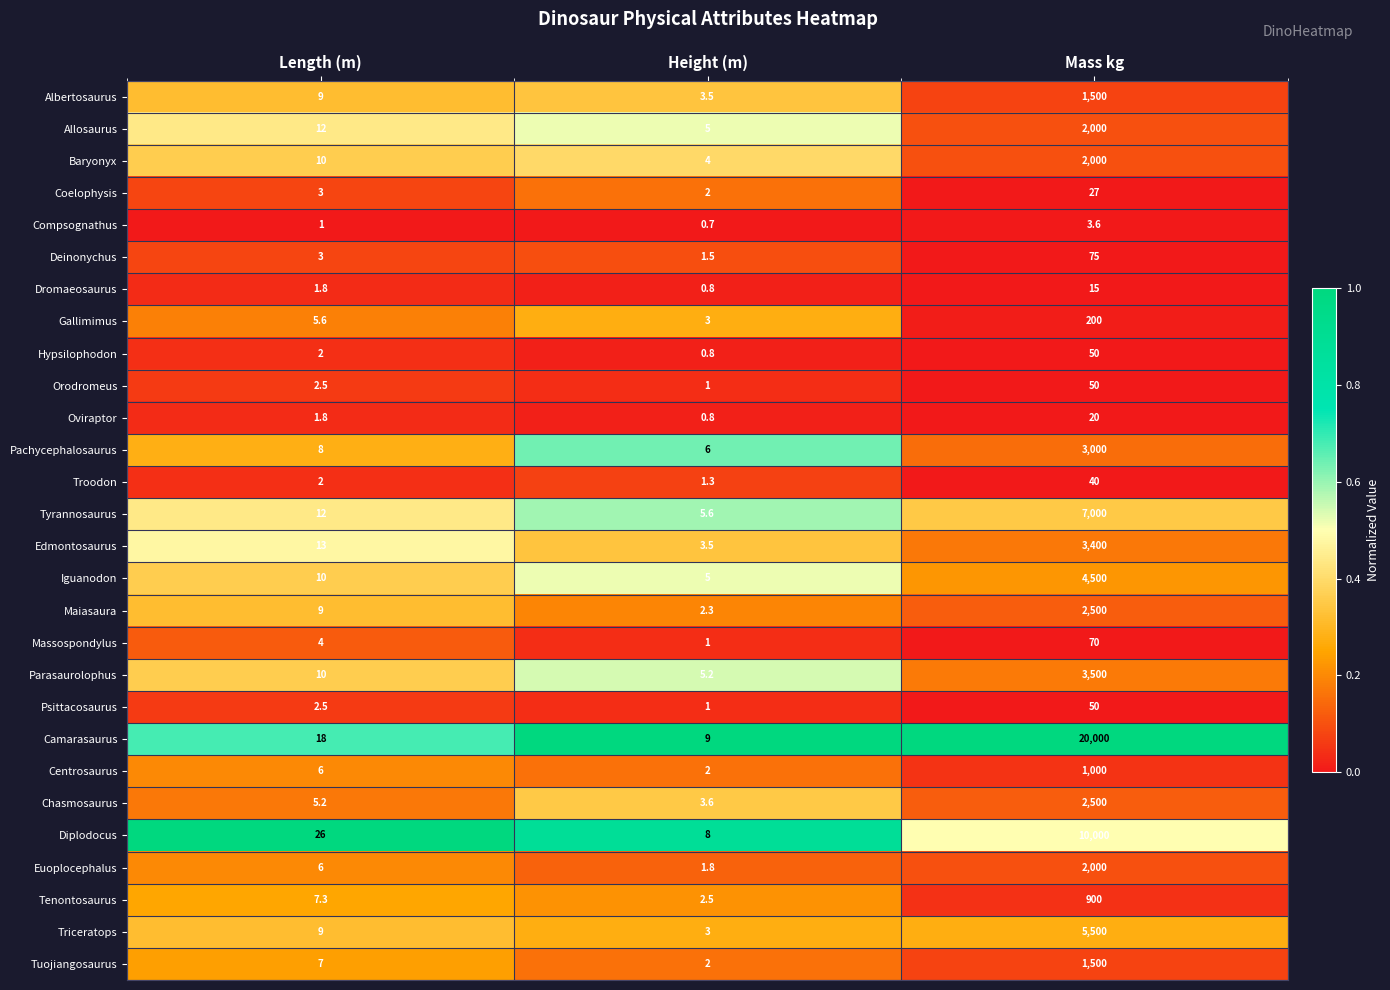

What is the difference between the highest and lowest values at Length (m)?

25.0